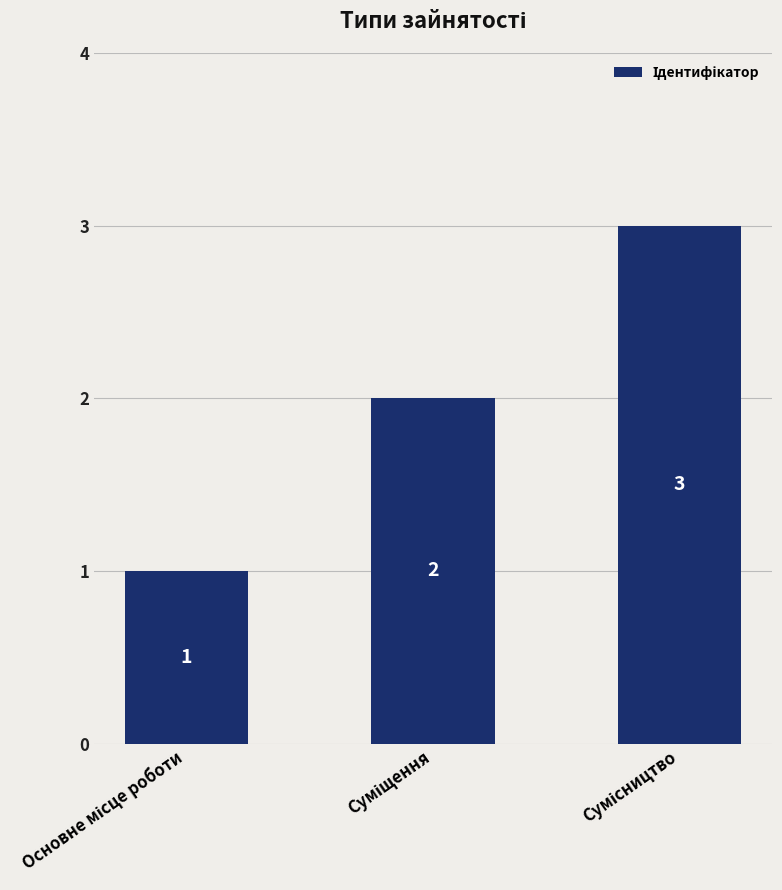

What is the value of the 3rd bar from the left?

3